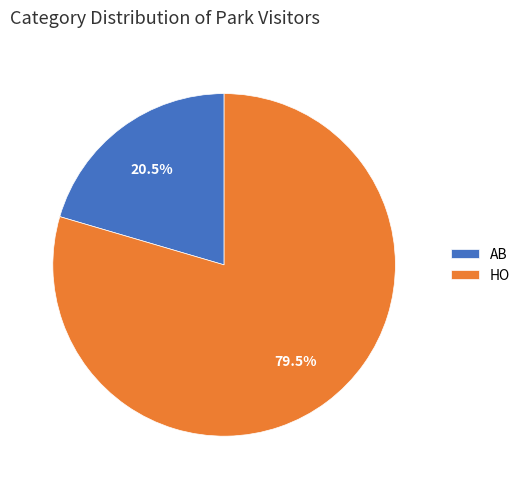

To the nearest percent, what is the difference between the largest and smallest slice percentages?

59%